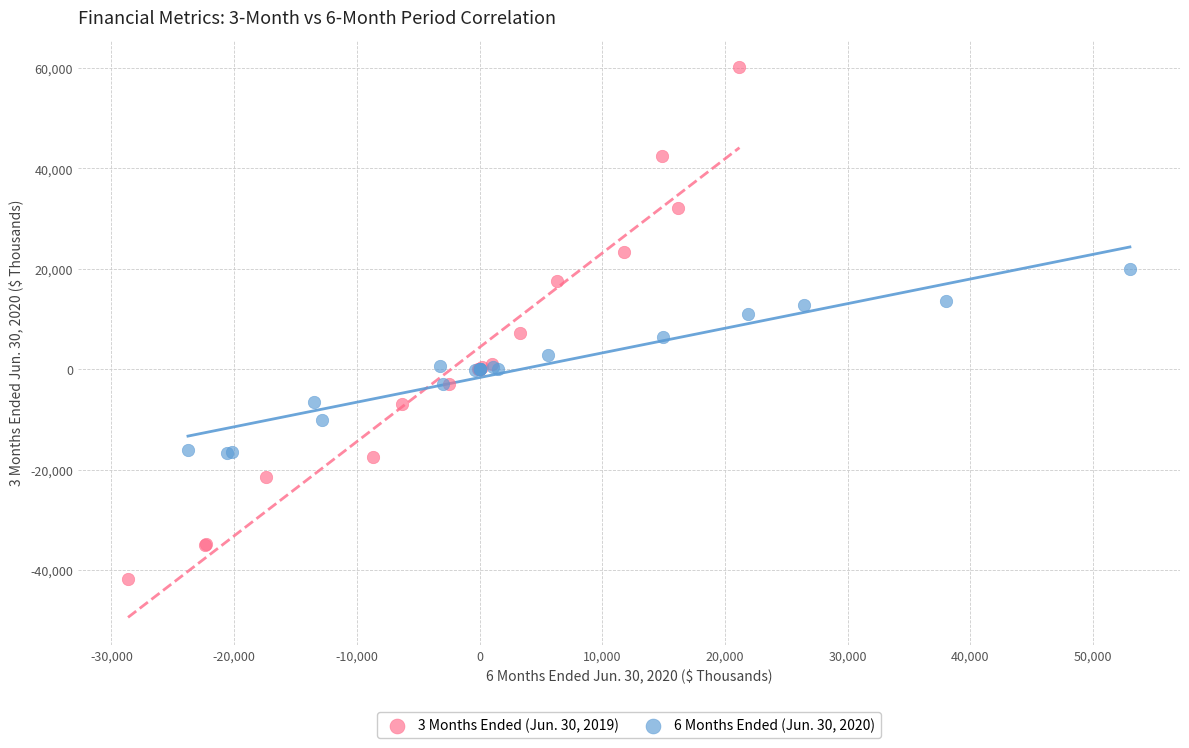

Which series reaches the minimum Y coordinate?

3 Months Ended (Jun. 30, 2019)